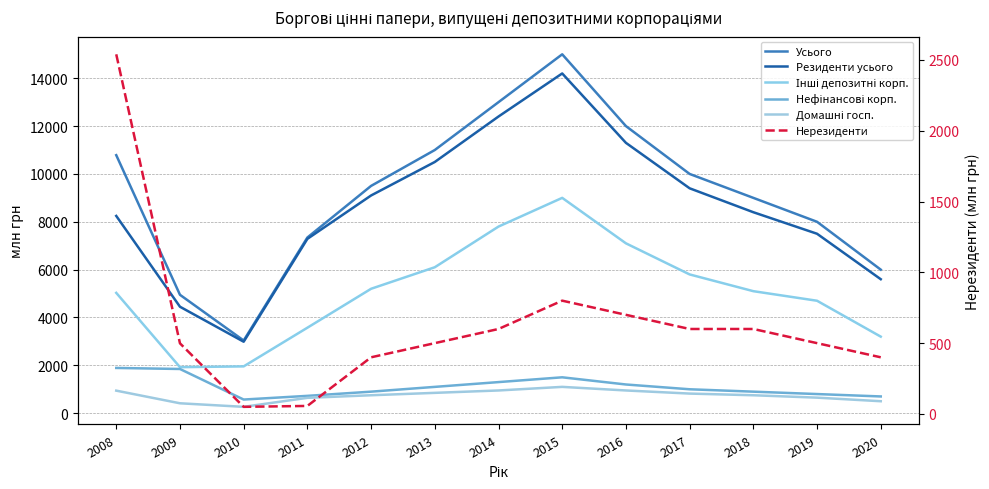

Reading left to right, list all the values displayed in this chart.

Усього: 2008=10784.4	2009=4948.8	2010=3037.8	2011=7343.1	2012=9500.0	2013=11000.0	2014=13000.0	2015=15000.0	2016=12000.0	2017=10000.0	2018=9000.0	2019=8000.0	2020=6000.0
Резиденти усього: 2008=8244.6	2009=4450.0	2010=2987.7	2011=7286.5	2012=9100.0	2013=10500.0	2014=12400.0	2015=14200.0	2016=11300.0	2017=9400.0	2018=8400.0	2019=7500.0	2020=5600.0
Інші депозитні корп.: 2008=5029.3	2009=1923.7	2010=1956.9	2011=3572.8	2012=5200.0	2013=6100.0	2014=7800.0	2015=9000.0	2016=7100.0	2017=5800.0	2018=5100.0	2019=4700.0	2020=3200.0
Нефінансові корп.: 2008=1891.4	2009=1847.7	2010=570.5	2011=724.7	2012=900.0	2013=1100.0	2014=1300.0	2015=1500.0	2016=1200.0	2017=1000.0	2018=900.0	2019=800.0	2020=700.0
Домашні госп.: 2008=942.8	2009=414.3	2010=265.8	2011=641.9	2012=750.0	2013=850.0	2014=950.0	2015=1100.0	2016=950.0	2017=820.0	2018=750.0	2019=650.0	2020=500.0
Нерезиденти: 2008=2539.8	2009=498.8	2010=50.2	2011=56.6	2012=400.0	2013=500.0	2014=600.0	2015=800.0	2016=700.0	2017=600.0	2018=600.0	2019=500.0	2020=400.0